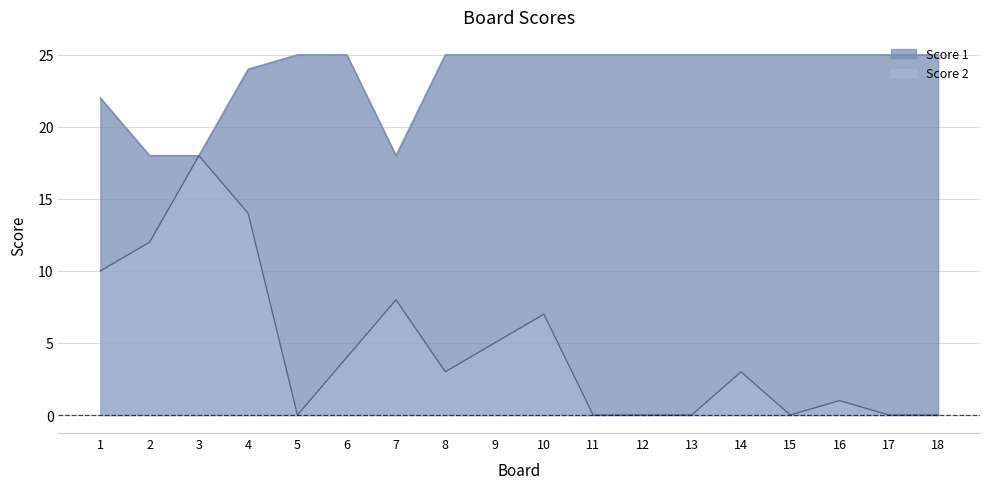

How many values in the Score 2 series exceed 3?

8